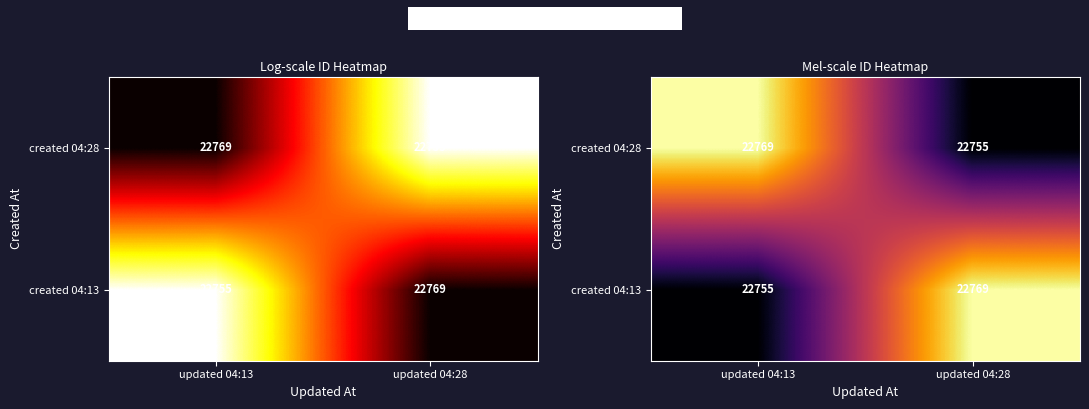

At which label does created 04:13 reach its minimum?

updated 04:13